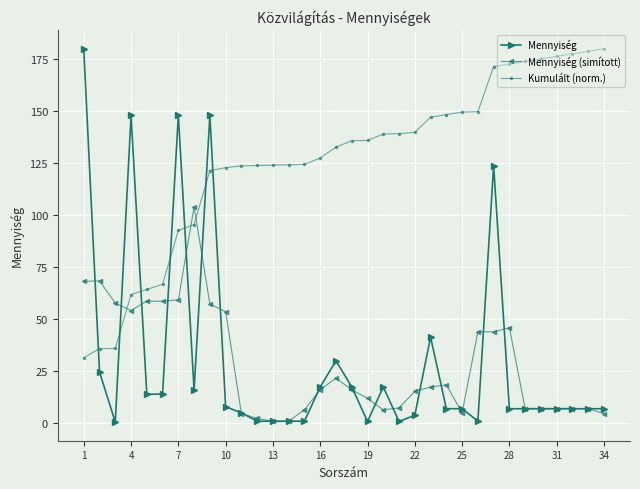

True or false: Mennyiség and Kumulált (norm.) intersect in this chart.

True